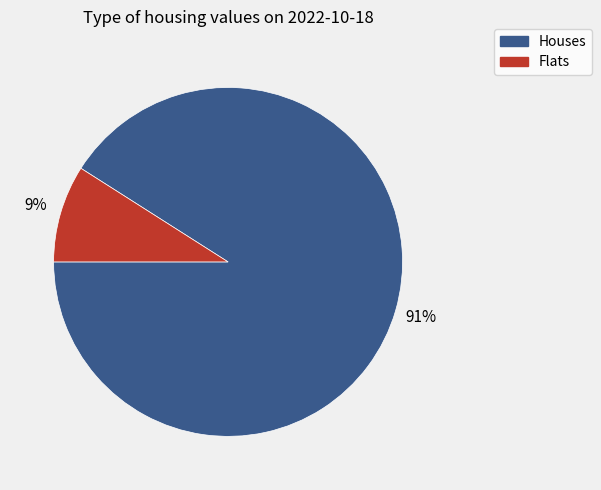

To the nearest percent, what is the average slice percentage?

50%